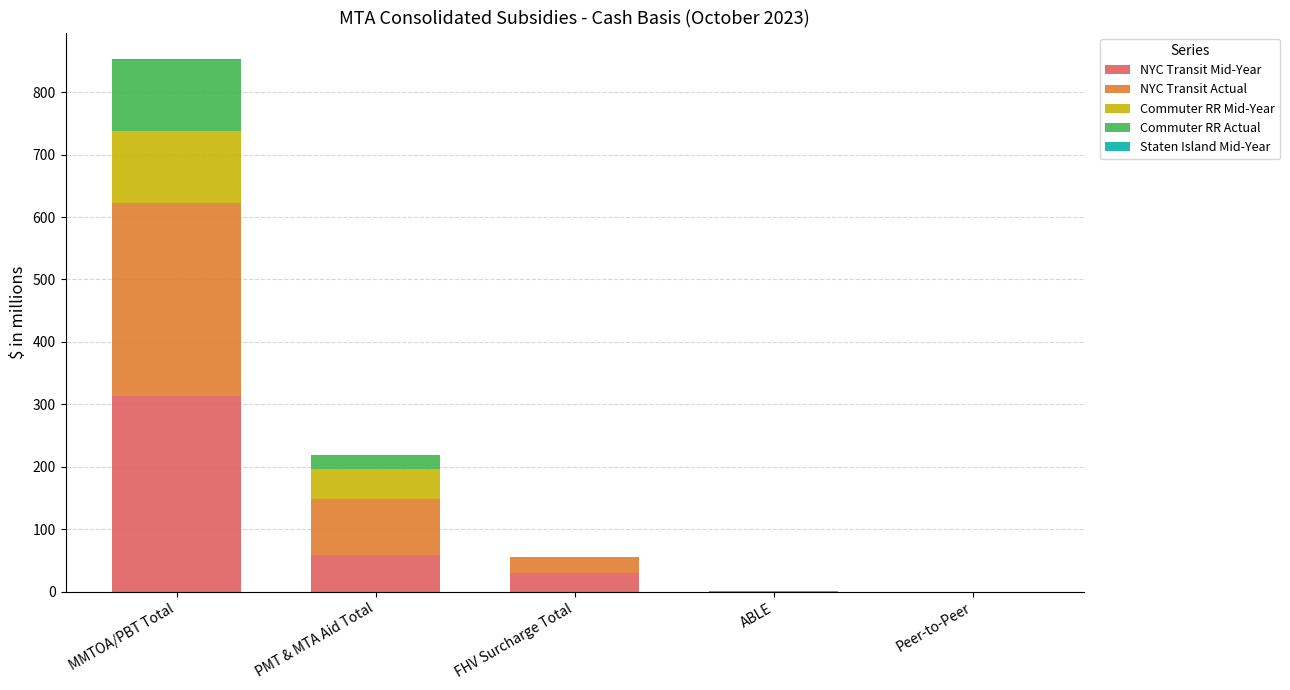

At which category is the sum across all series the highest?

MMTOA/PBT Total